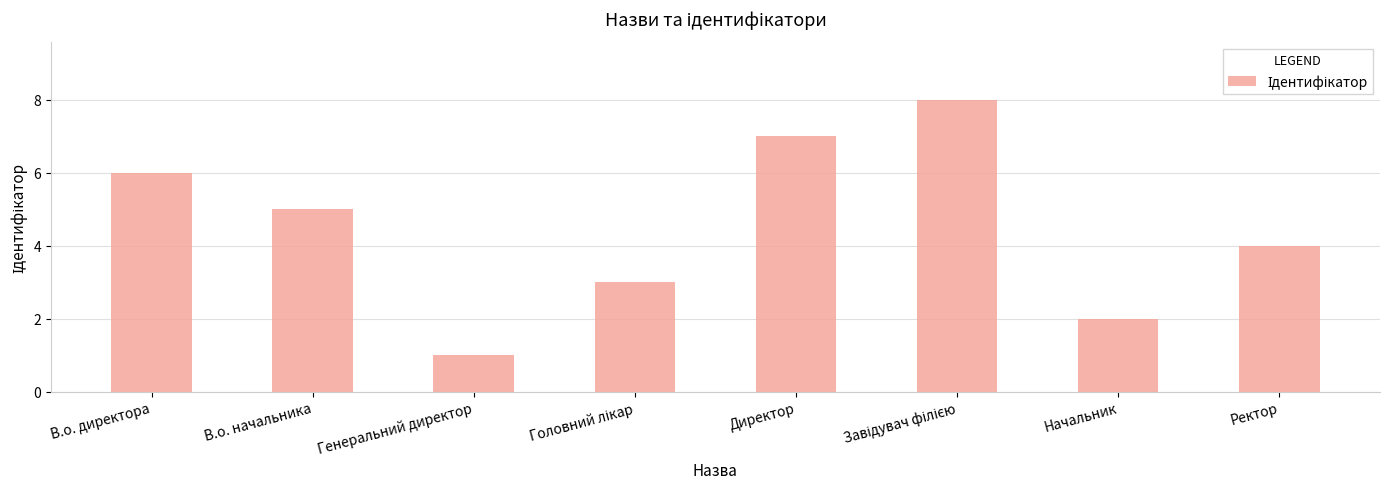

What is the ratio of the value at Директор to the value at В.о. начальника?

1.4